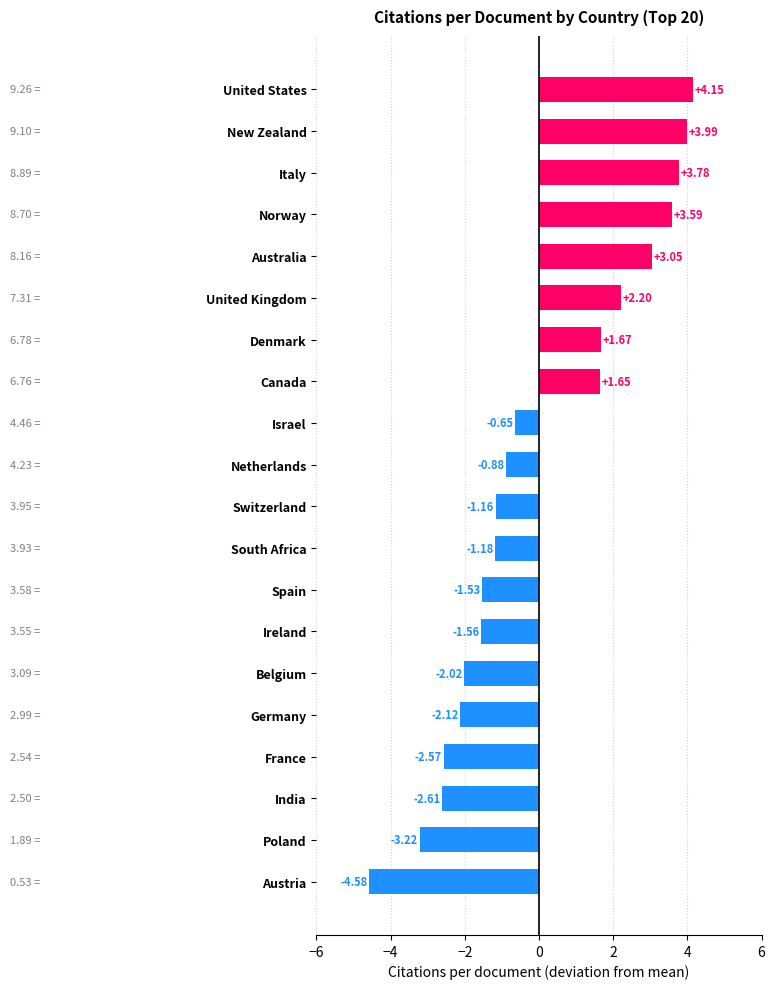

At which category does the chart reach its peak across all series?

United States